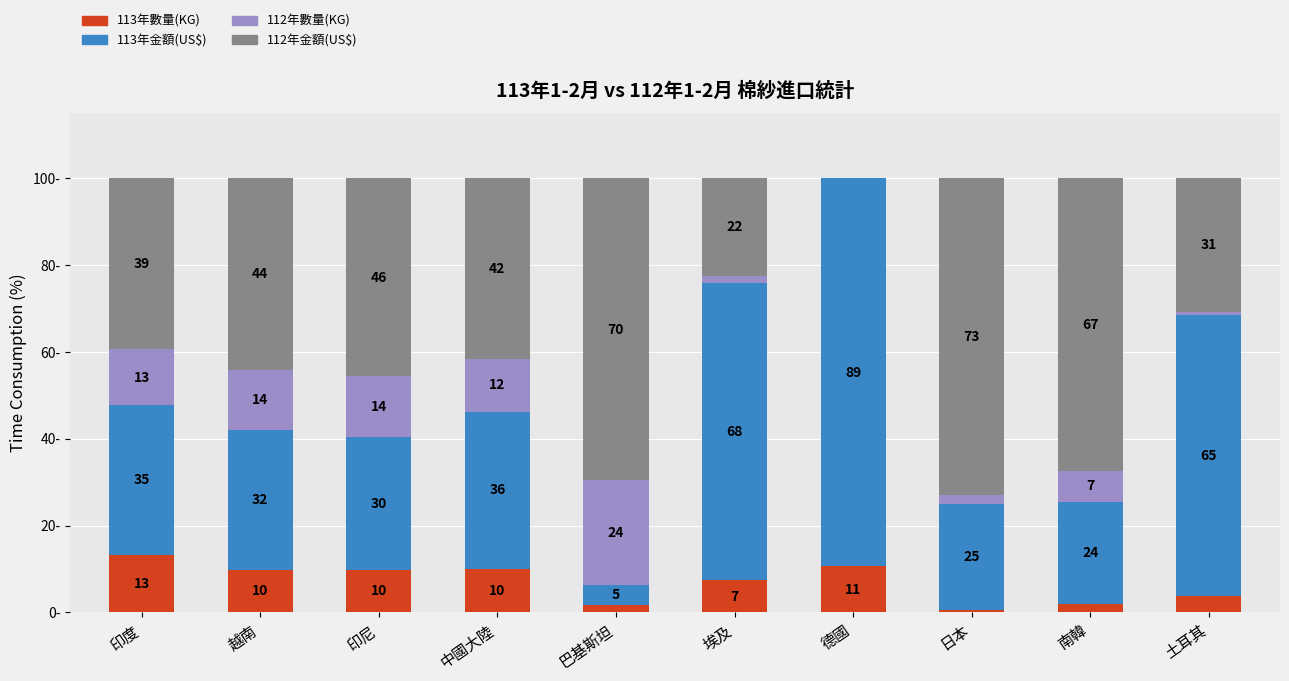

Which series has the largest total across all categories?

112年金額(US$)